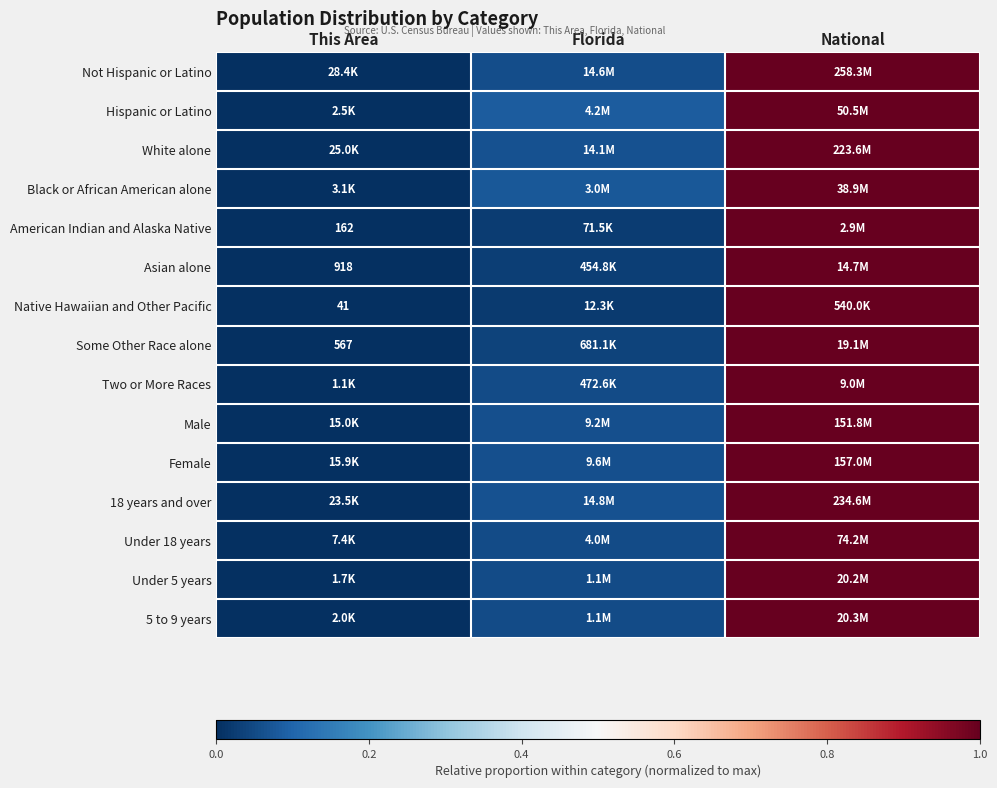

What is the difference between the Under 18 years values at National and This Area?

1.0